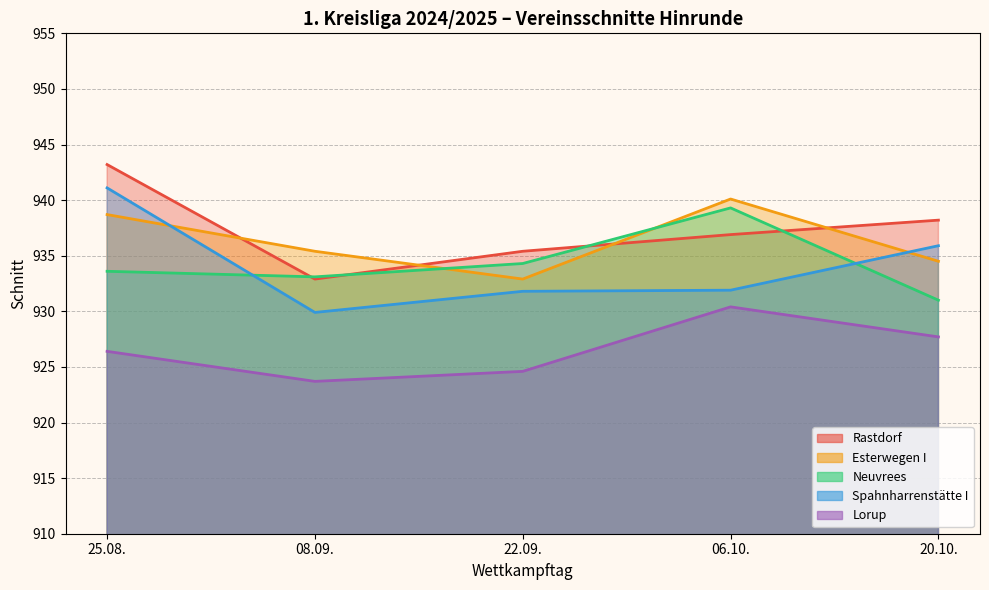

At how many categories does at least one series exceed 932?

5